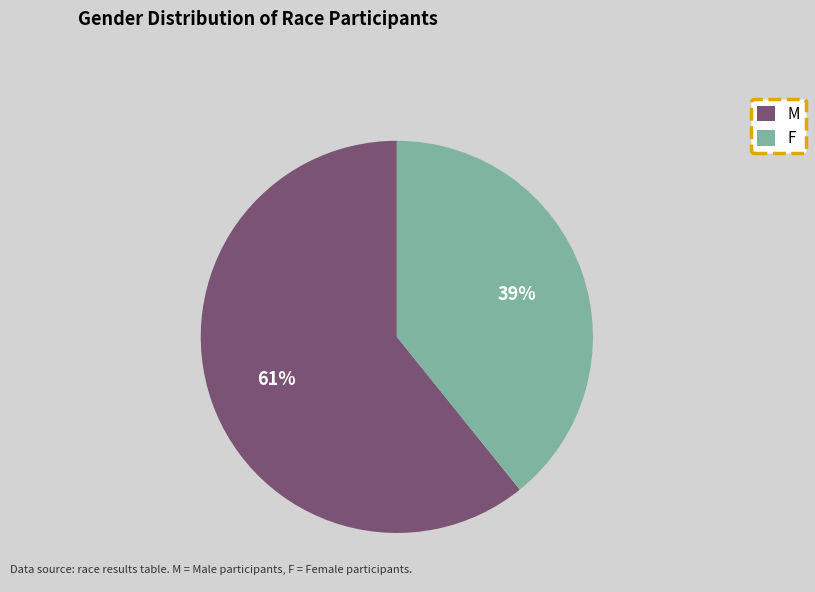

Do F and M together represent more than half of the pie?

Yes